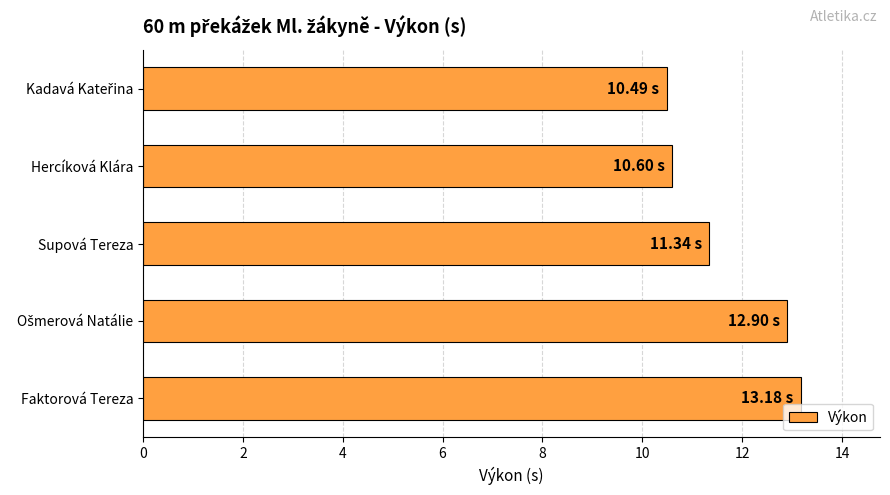

What is the difference between the maximum and minimum values?

2.7